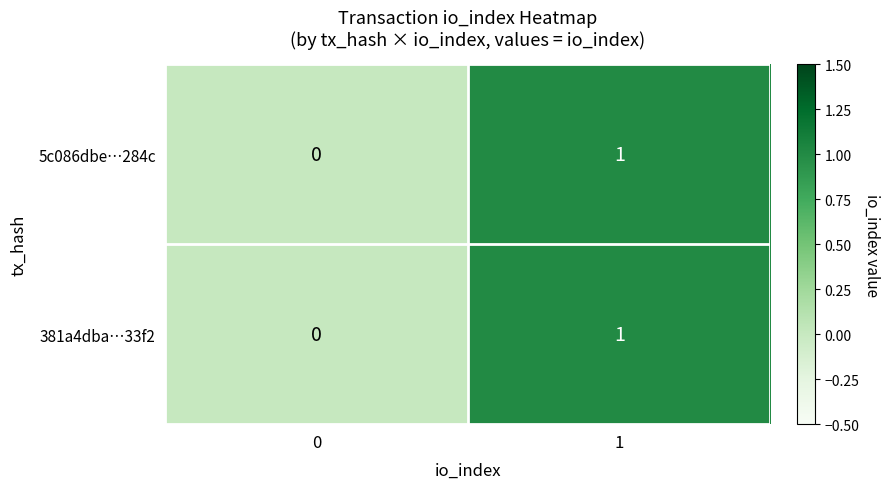

True or false: 381a4dba…33f2 has a value of -1 at 0.

False